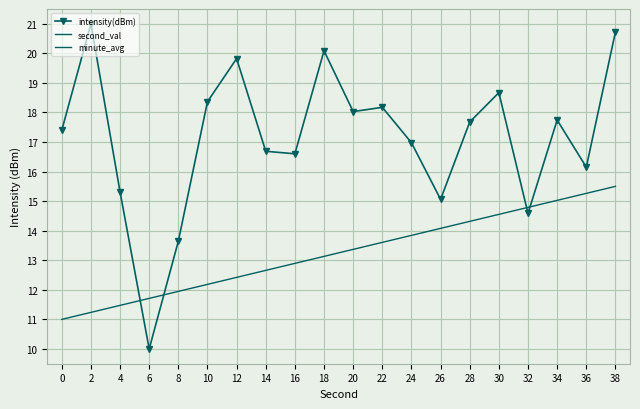

Rank the series by their maximum value, from lowest to highest.

minute_avg, intensity(dBm), second_val